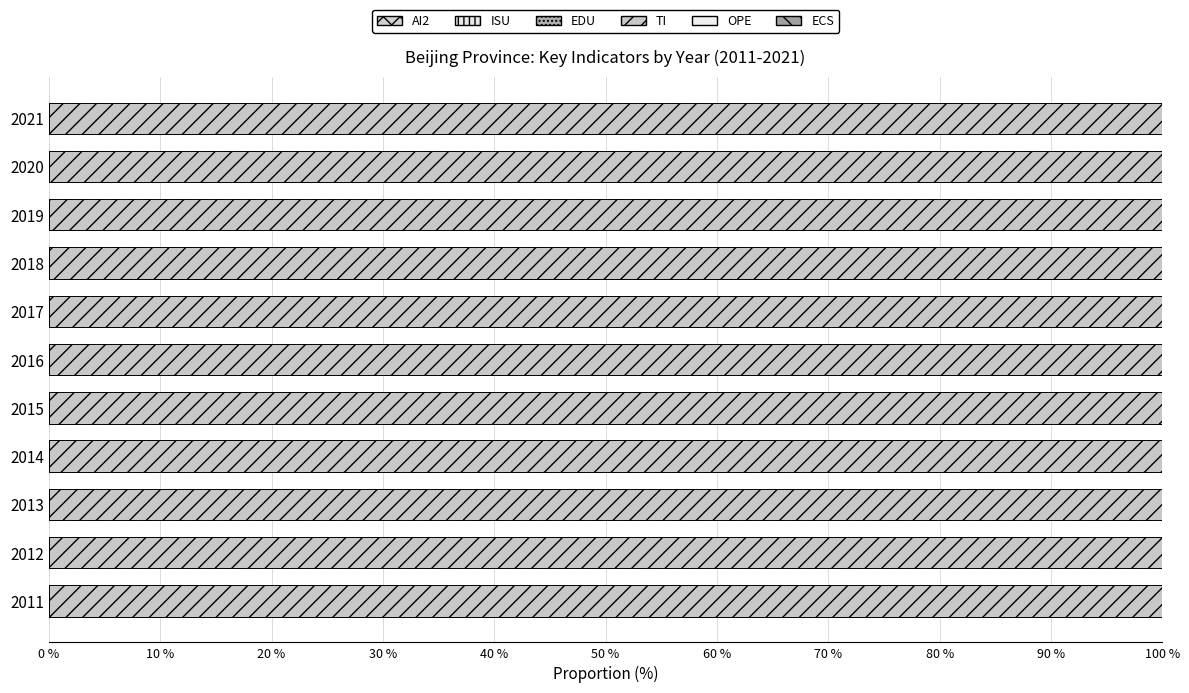

Count the number of data series in this chart.

6